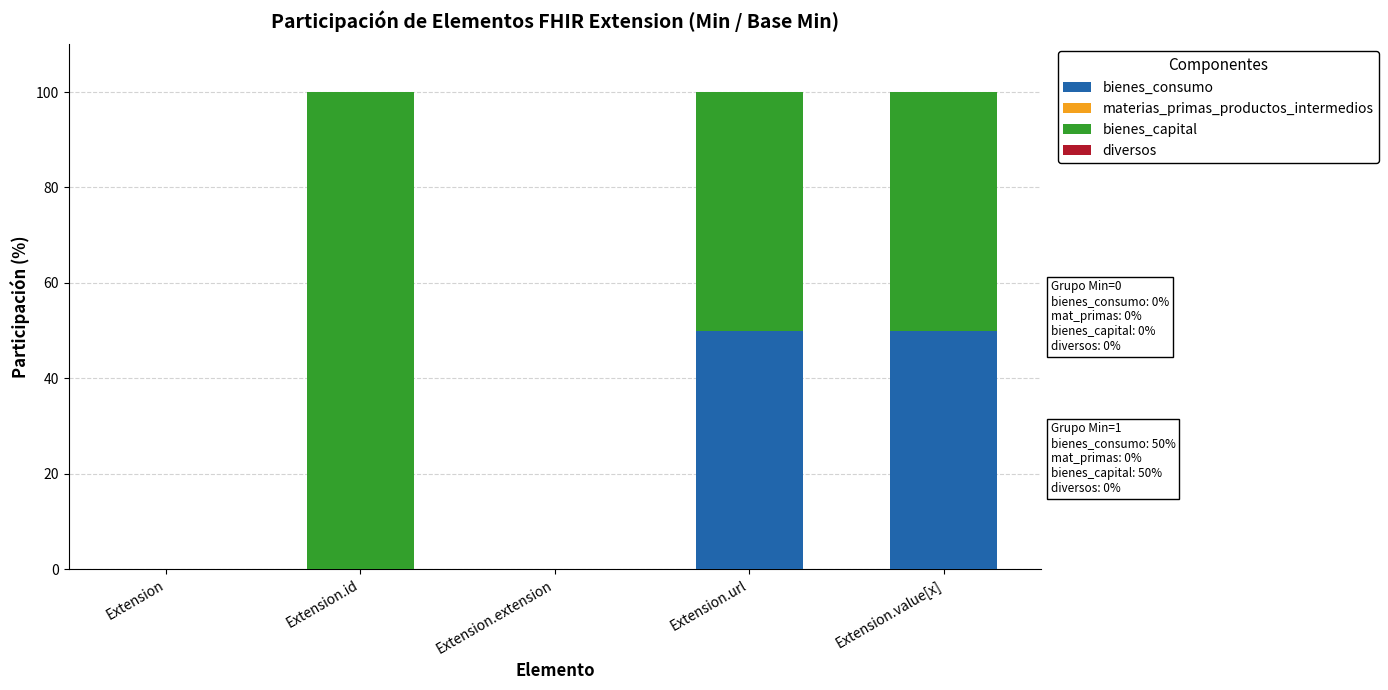

Does the chart contain stacked bars?

Yes